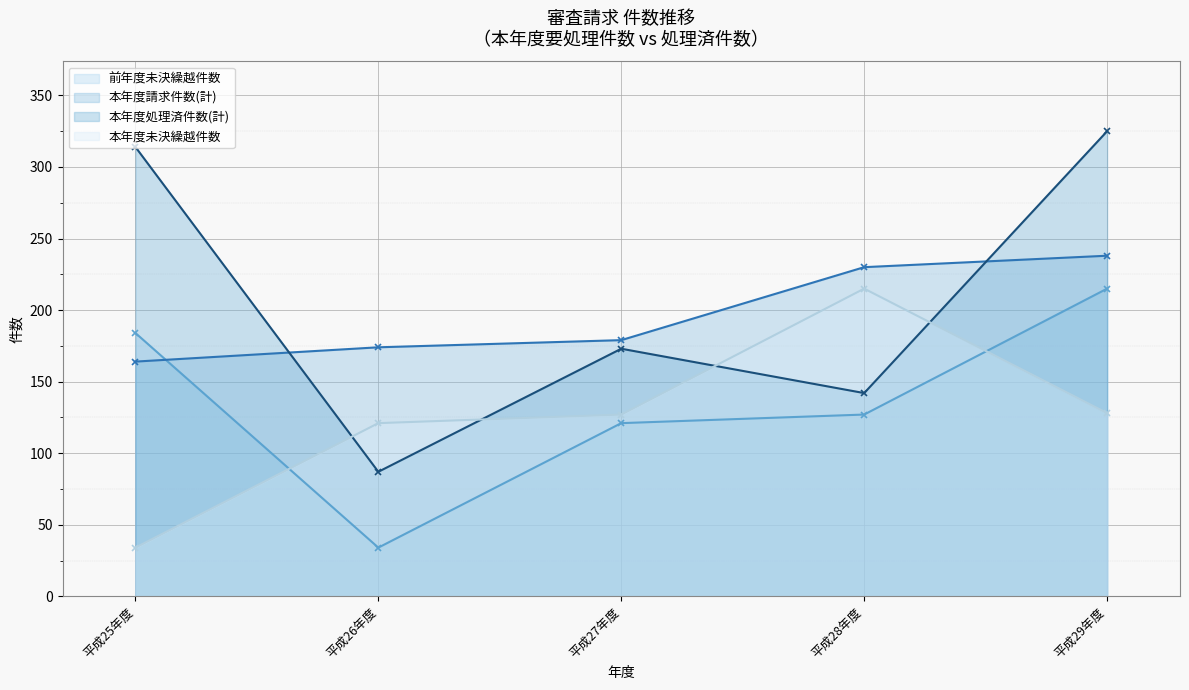

At which label does 前年度未決繰越件数 first exceed 127?

平成25年度